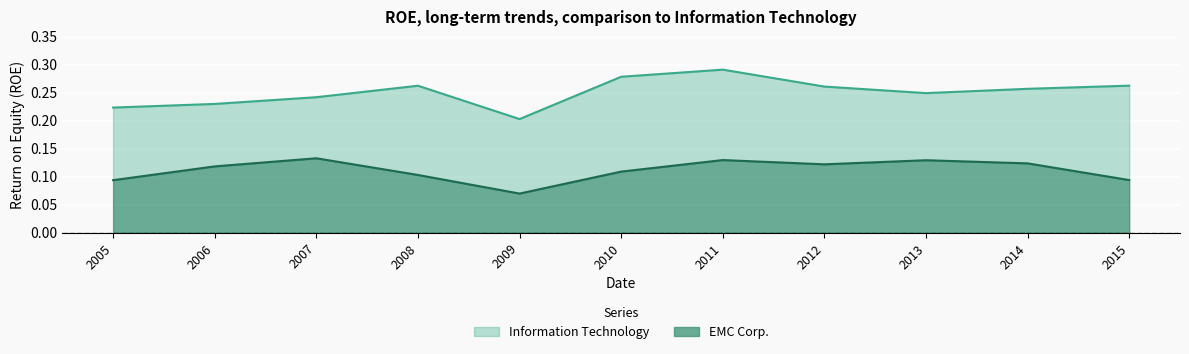

Count the Information Technology values in the range 0 to 1.

11